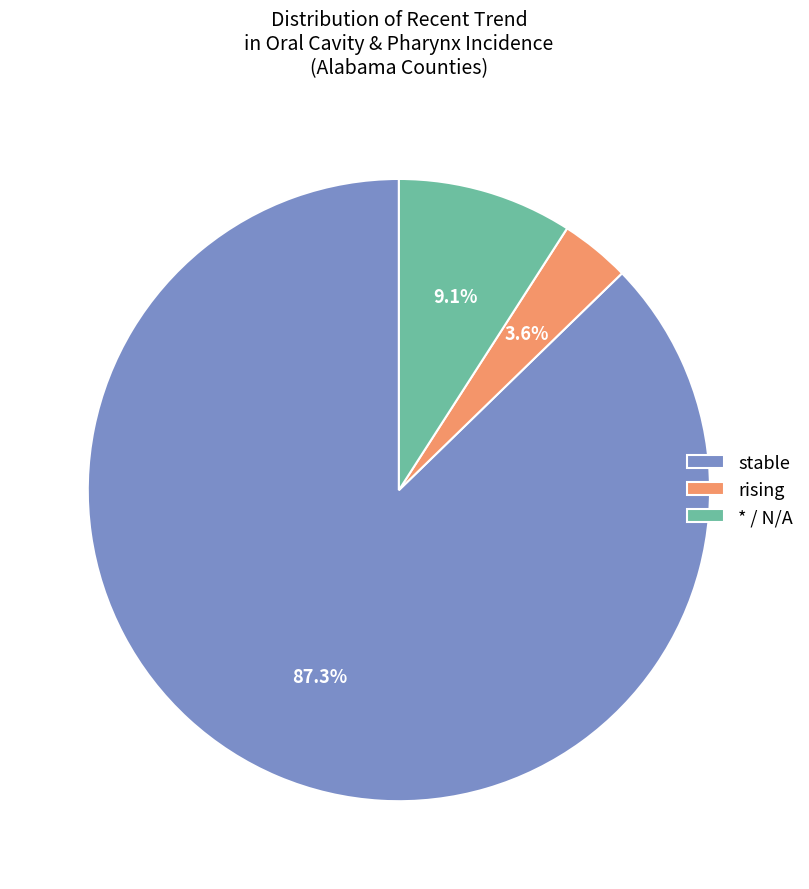

Which has a higher value, * / N/A or rising?

* / N/A